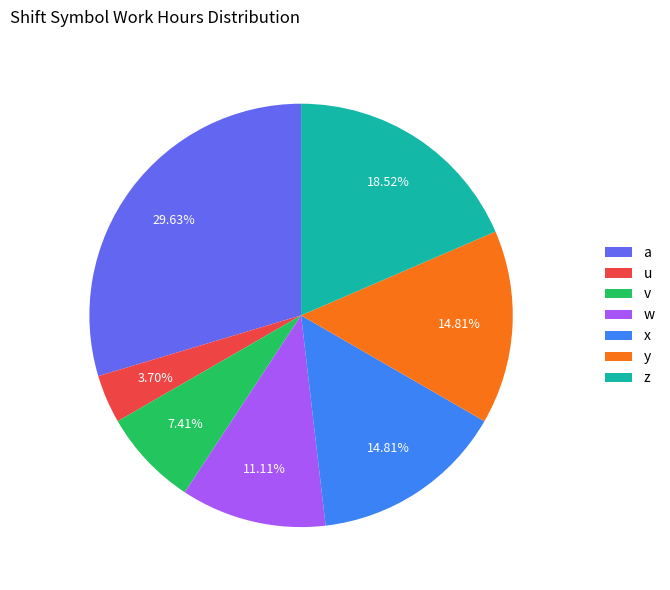

Count the number of slices in the pie.

7